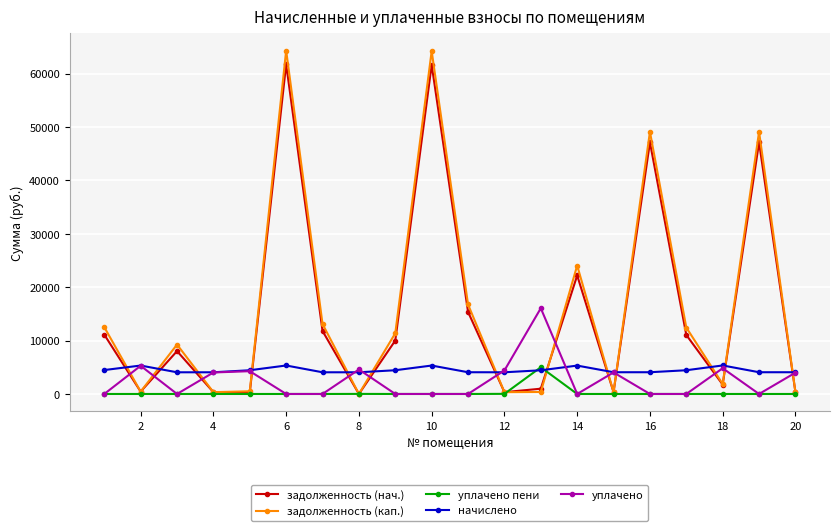

How many data points in задолженность (нач.) are above 10015?

10